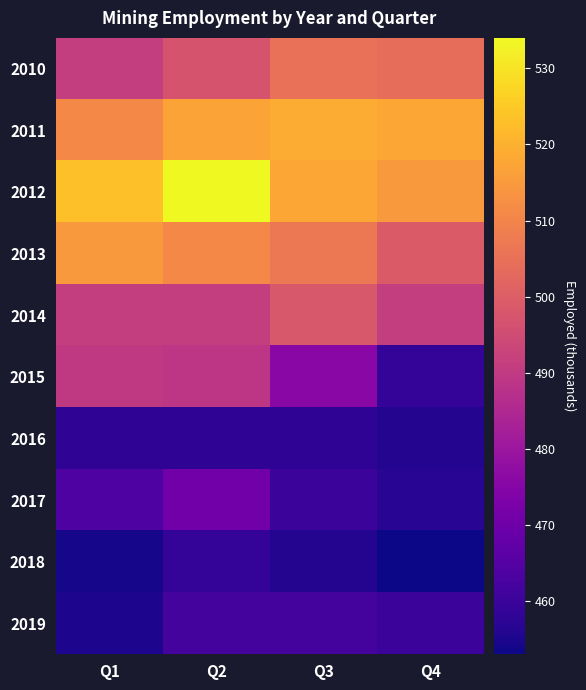

Reading right to left, what are all the values shown in this chart?

2010: Q4=504	Q3=505	Q2=497	Q1=491
2011: Q4=518	Q3=519	Q2=517	Q1=511
2012: Q4=515	Q3=518	Q2=534	Q1=523
2013: Q4=499	Q3=507	Q2=511	Q1=515
2014: Q4=491	Q3=498	Q2=491	Q1=491
2015: Q4=459	Q3=476	Q2=489	Q1=490
2016: Q4=456	Q3=458	Q2=458	Q1=458
2017: Q4=457	Q3=460	Q2=471	Q1=464
2018: Q4=453	Q3=456	Q2=459	Q1=454
2019: Q4=460	Q3=462	Q2=462	Q1=455